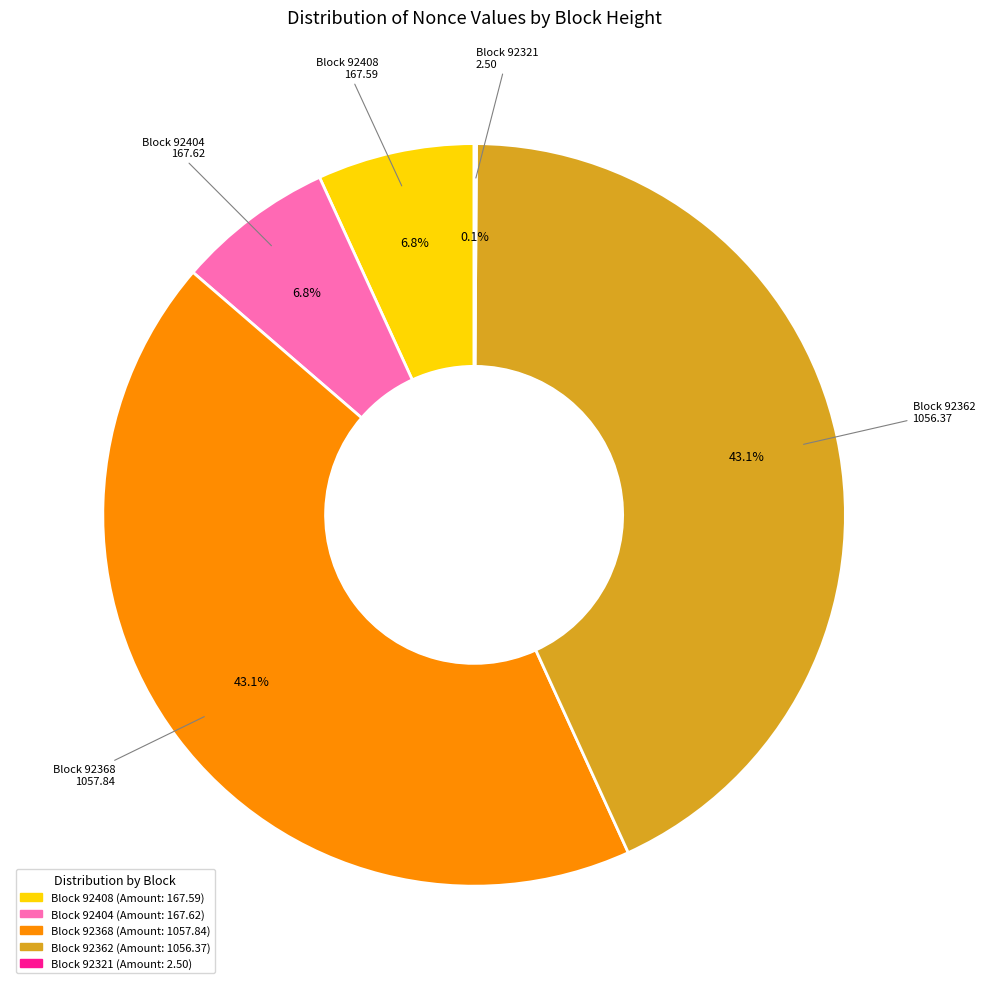

What portion of the pie excludes Block 92368?

56.9%